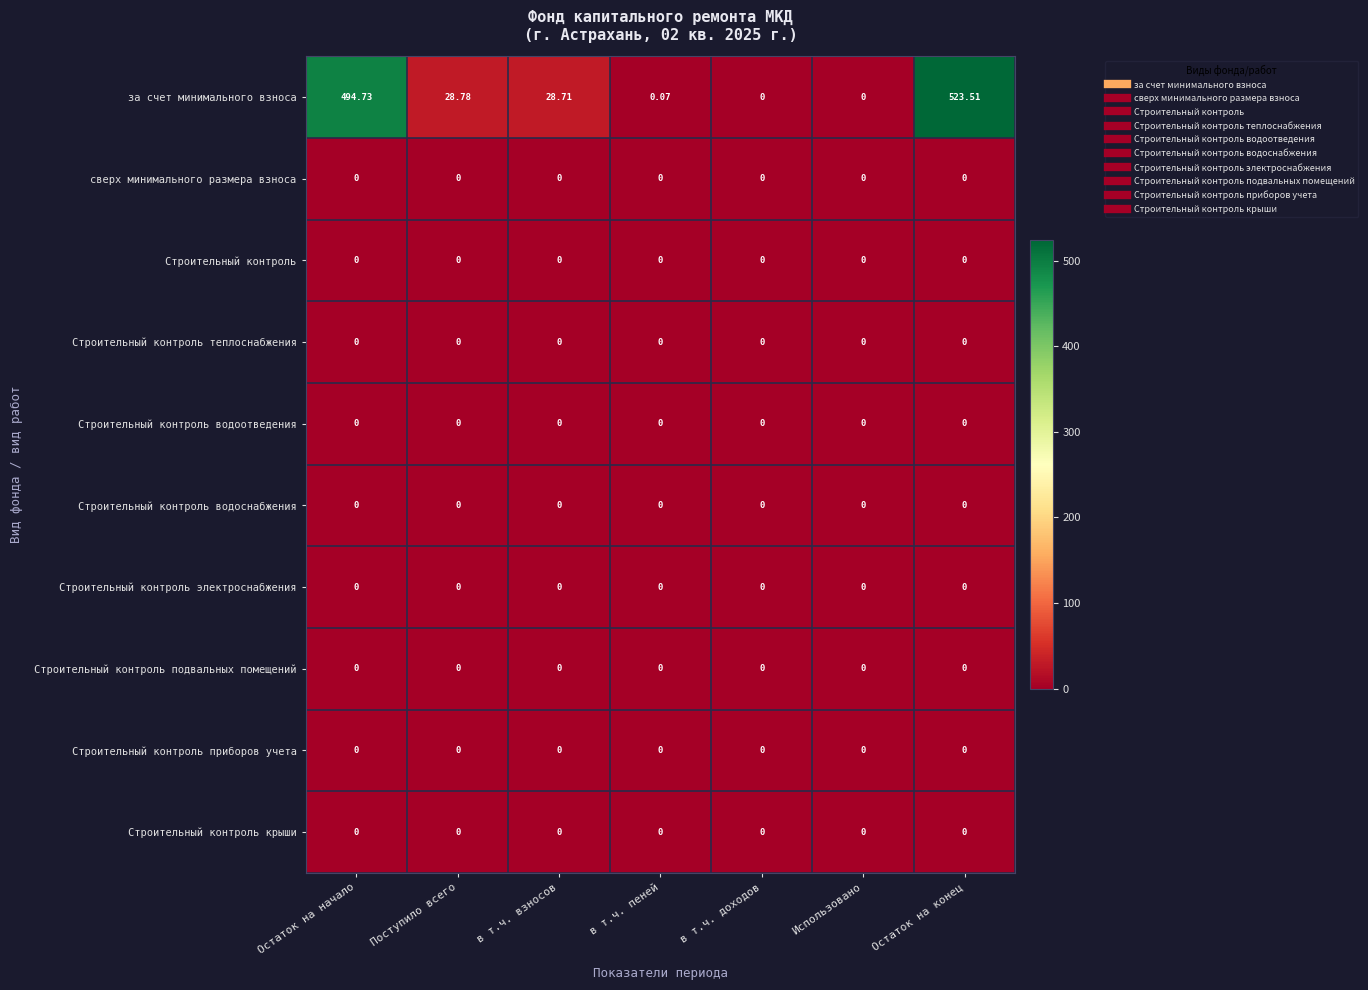

At which category does the chart reach its peak across all series?

Остаток на конец